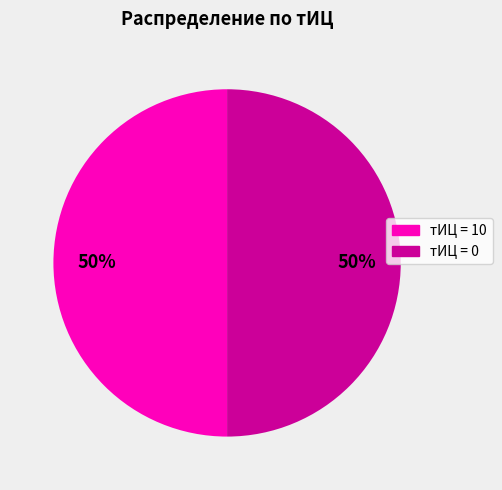

The тИЦ = 10 slice represents 50% of the pie. True or false?

True